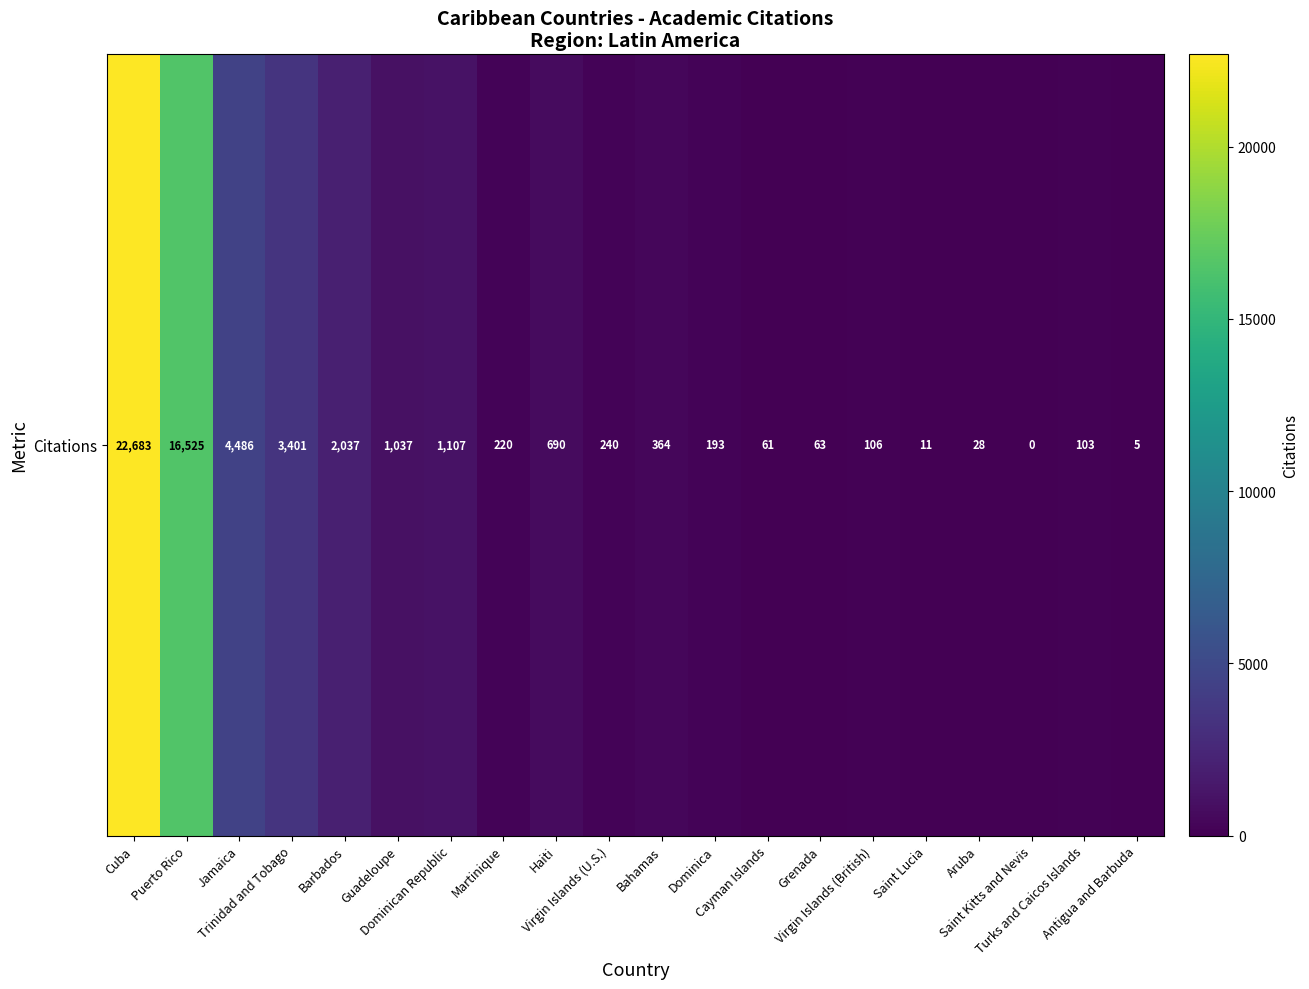

Reading left to right, what are all the values shown in this chart?

Cuba=22683	Puerto Rico=16525	Jamaica=4486	Trinidad and Tobago=3401	Barbados=2037	Guadeloupe=1037	Dominican Republic=1107	Martinique=220	Haiti=690	Virgin Islands (U.S.)=240	Bahamas=364	Dominica=193	Cayman Islands=61	Grenada=63	Virgin Islands (British)=106	Saint Lucia=11	Aruba=28	Saint Kitts and Nevis=0	Turks and Caicos Islands=103	Antigua and Barbuda=5